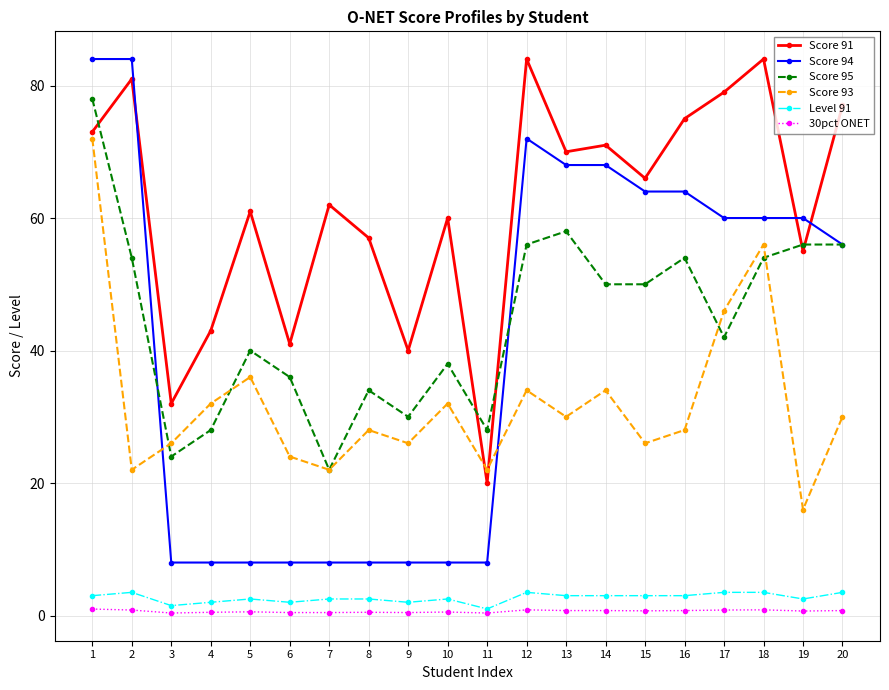

At which label does Score 94 first exceed 60?

1